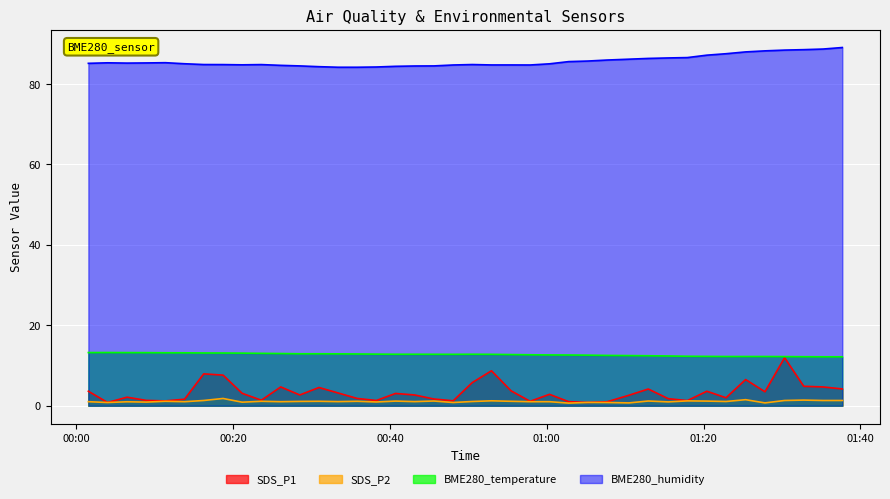

What is the sum of all SDS_P2 values?

42.6